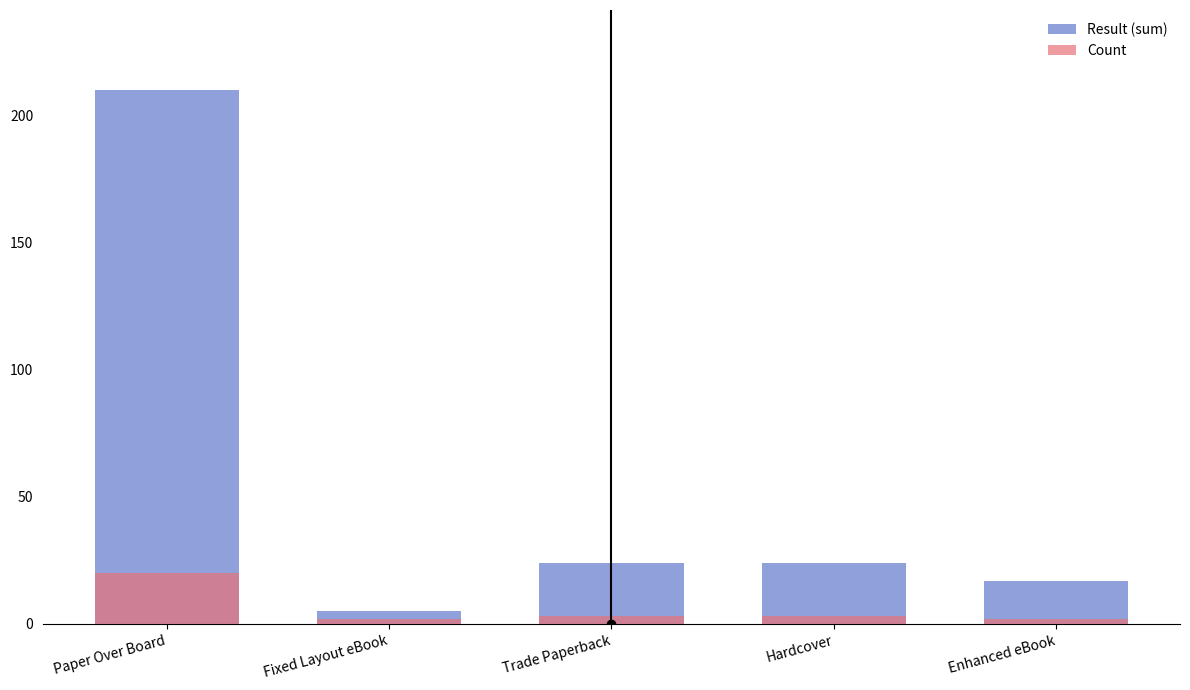

How many data points in Result (sum) are above 24?

1